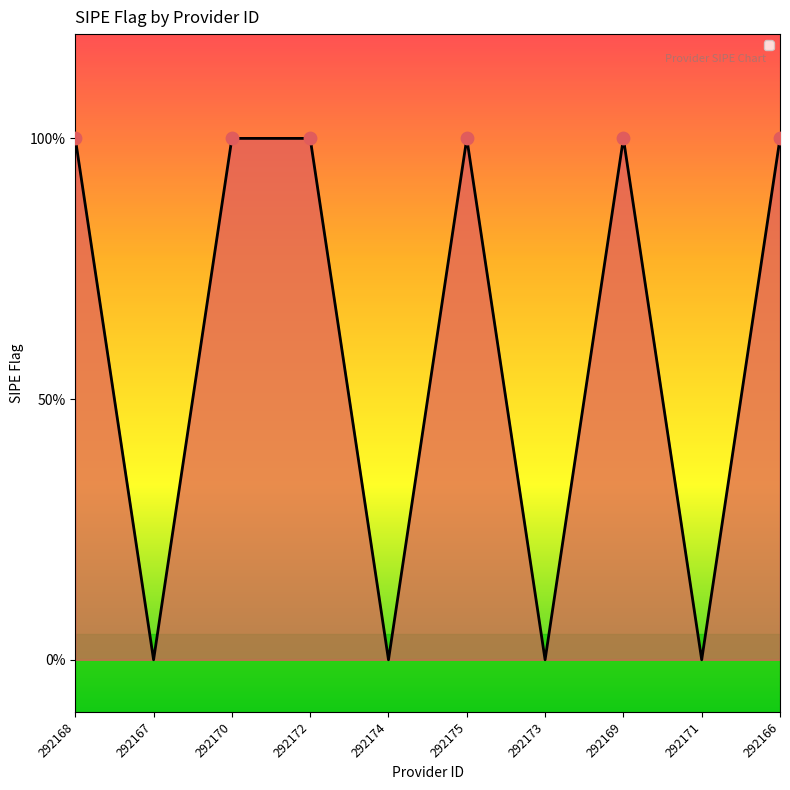

Between 292167 and 292174, which is larger?

292167